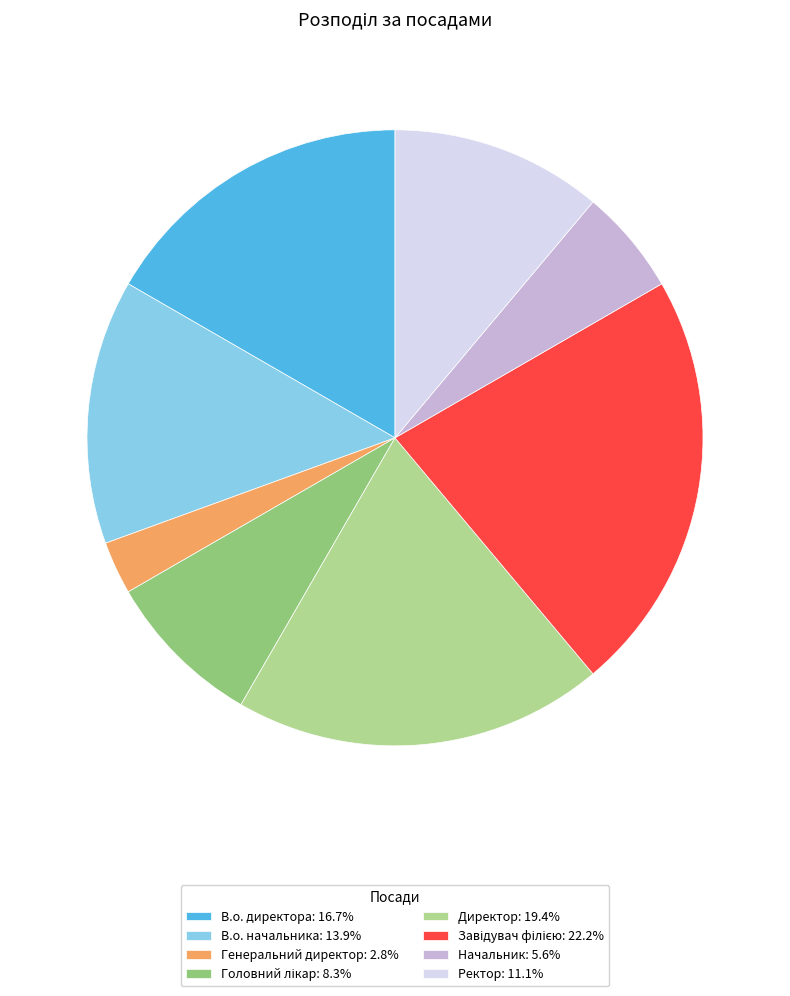

Approximately how many times larger is the value at В.о. начальника: 13.9% compared to Генеральний директор: 2.8%?

5.0